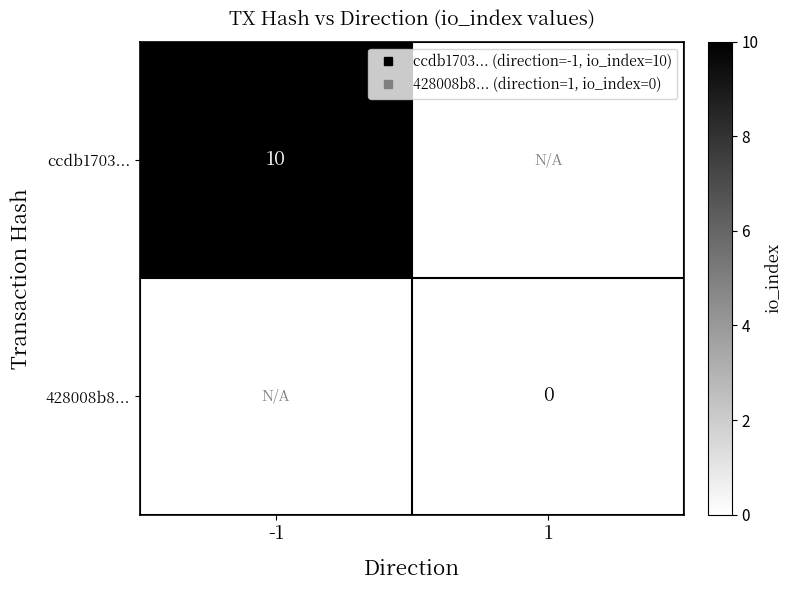

Which category has the lowest value in the ccdb1703... series?

-1